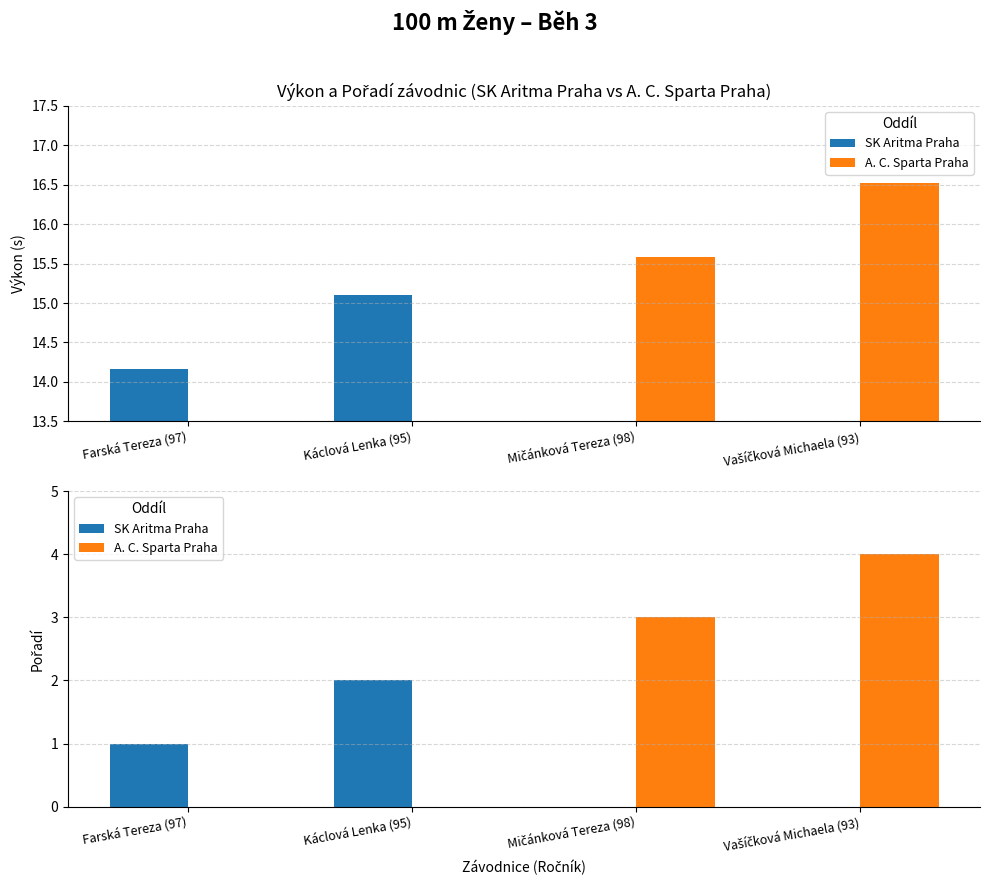

How many groups of bars are there?

4